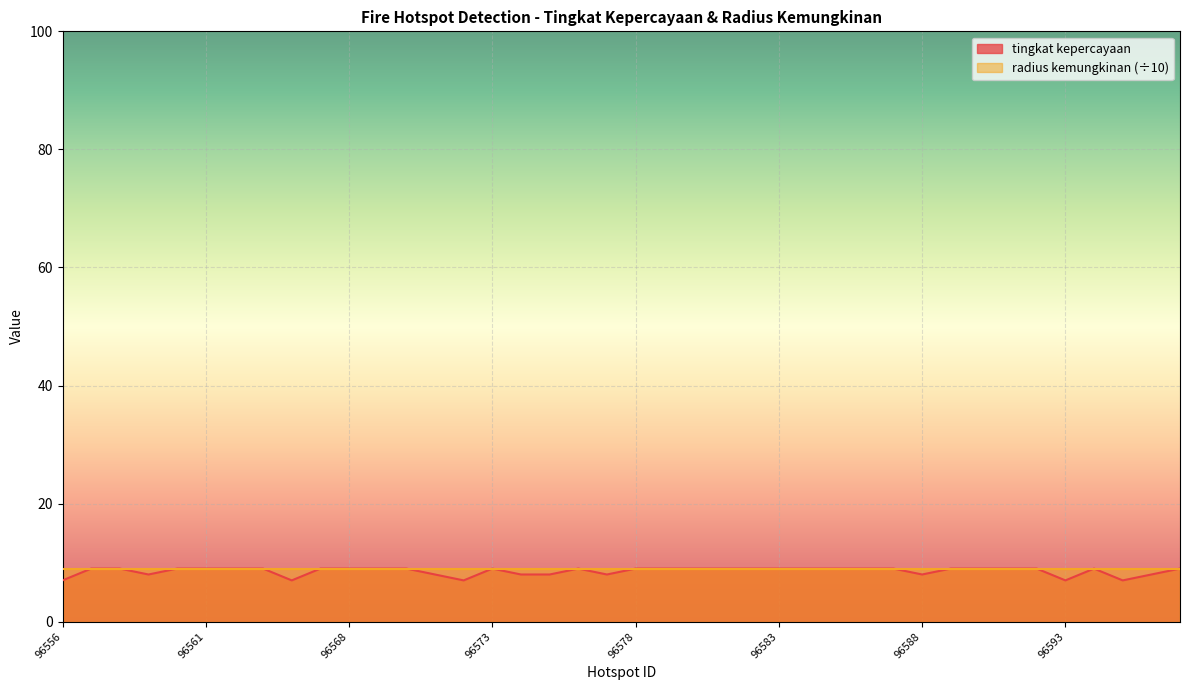

Reading left to right, list all the values displayed in this chart.

96556=7	96557=9	96558=9	96559=8	96560=9	96561=9	96562=9	96563=9	96566=7	96567=9	96568=9	96569=9	96570=9	96571=8	96572=7	96573=9	96574=8	96575=8	96576=9	96577=8	96578=9	96579=9	96580=9	96581=9	96582=9	96583=9	96584=9	96585=9	96586=9	96587=9	96588=8	96589=9	96590=9	96591=9	96592=9	96593=7	96594=9	96595=7	96596=8	96597=9